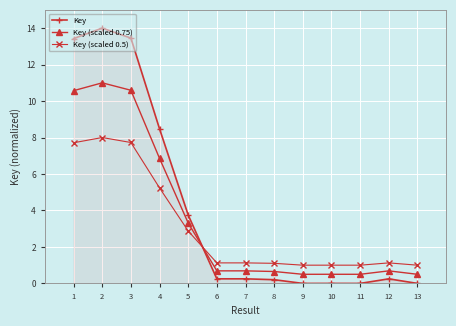

At how many categories does at least one series exceed 4?

4